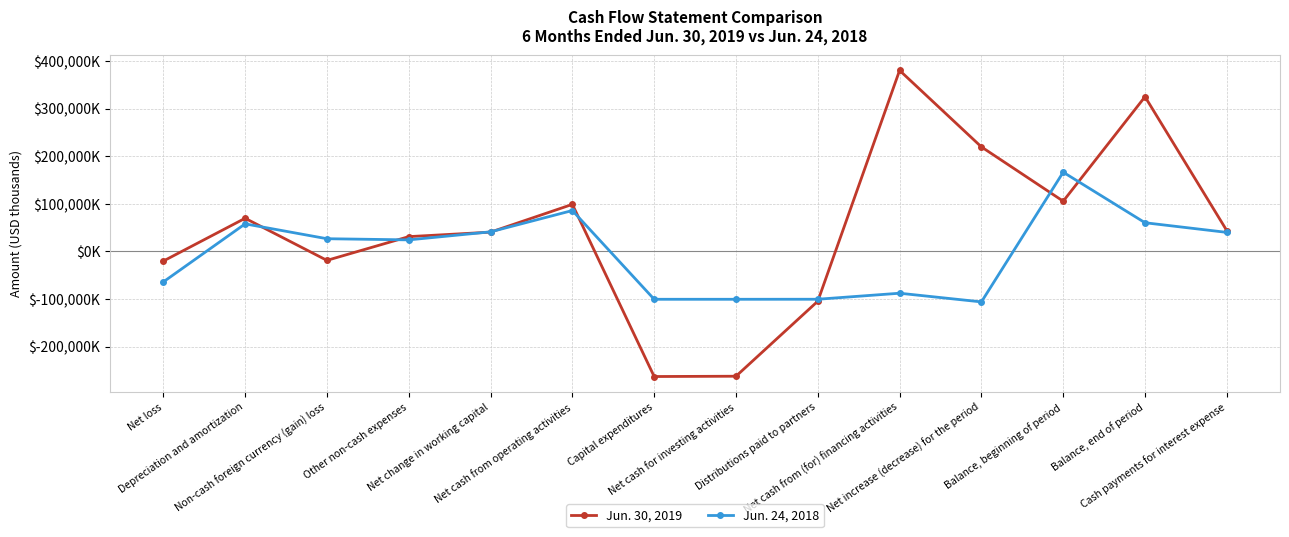

How many data points does each series have?

14